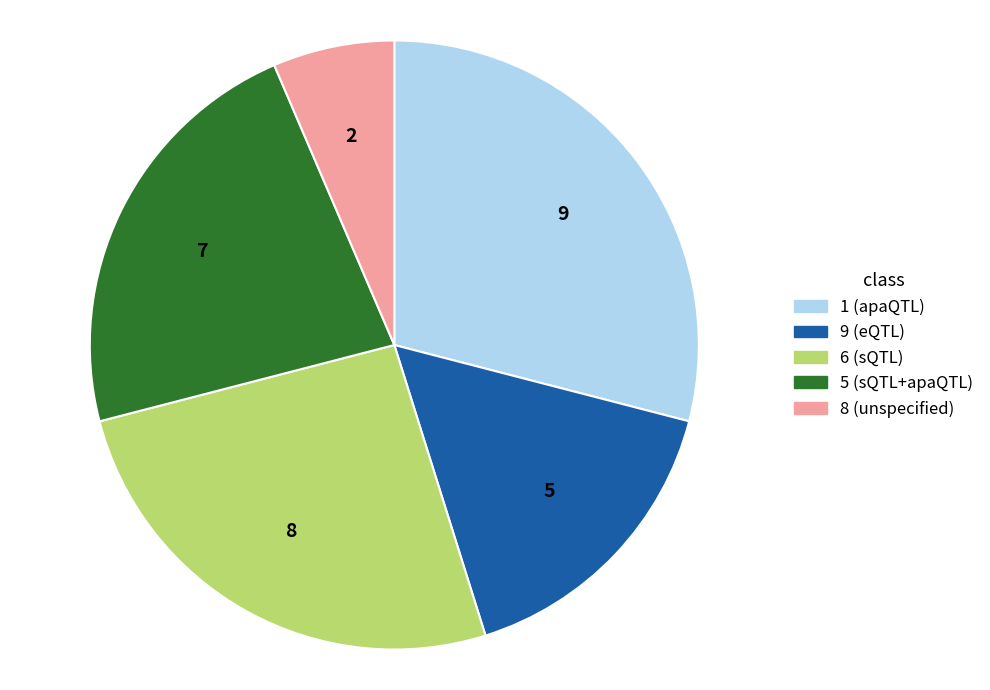

Combined, do 9 (eQTL) and 1 (apaQTL) account for over 50%?

No